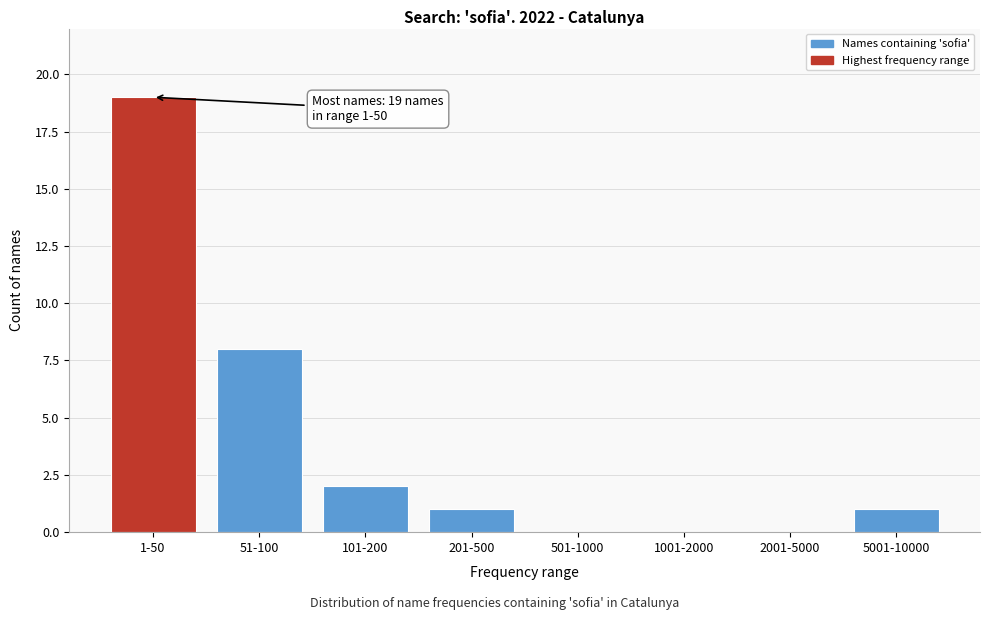

Reading right to left, extract all data points from this chart.

5001-10000=1	2001-5000=0	1001-2000=0	501-1000=0	201-500=1	101-200=2	51-100=8	1-50=19